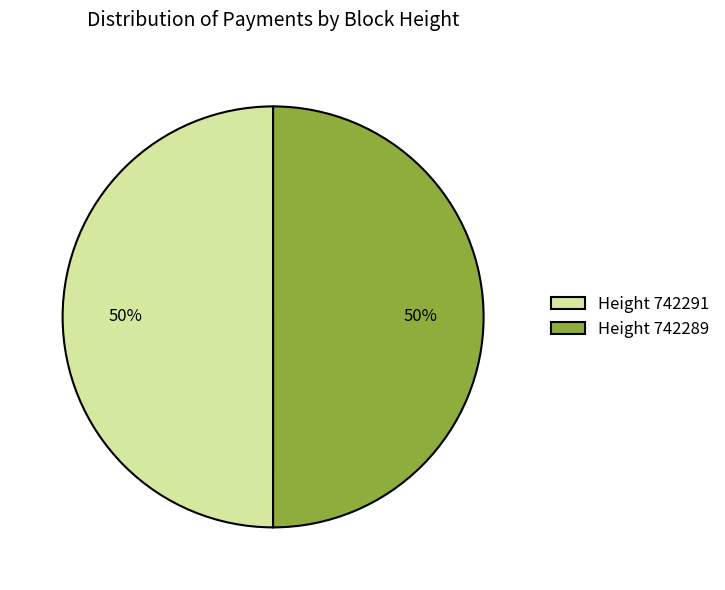

Is the sum of Height 742289 and Height 742291 greater than half?

Yes